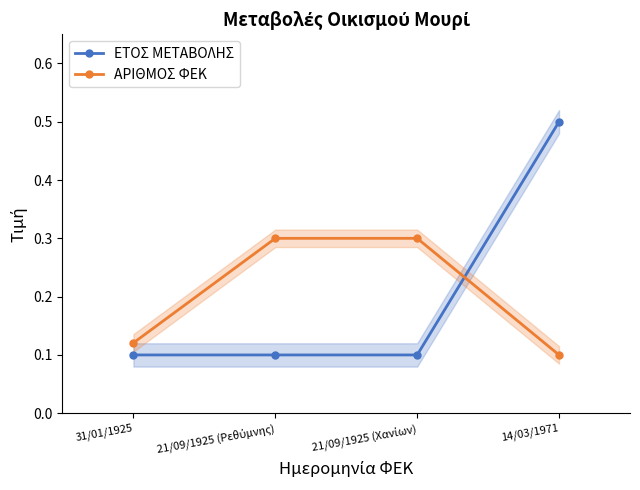

List the series in order of their overall mean, highest first.

ΑΡΙΘΜΟΣ ΦΕΚ, ΕΤΟΣ ΜΕΤΑΒΟΛΗΣ